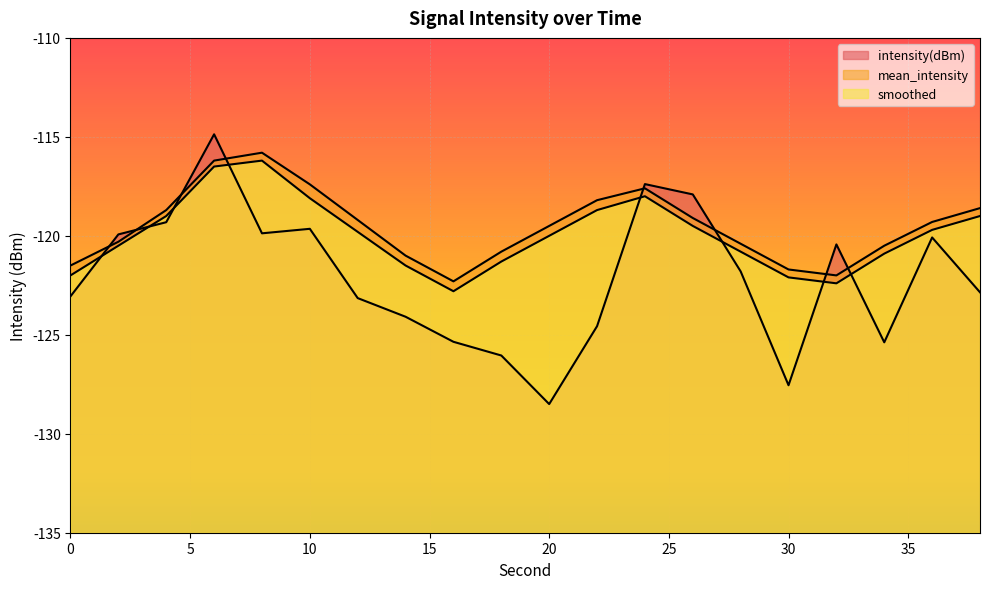

What is the maximum value shown in the chart?

-114.9